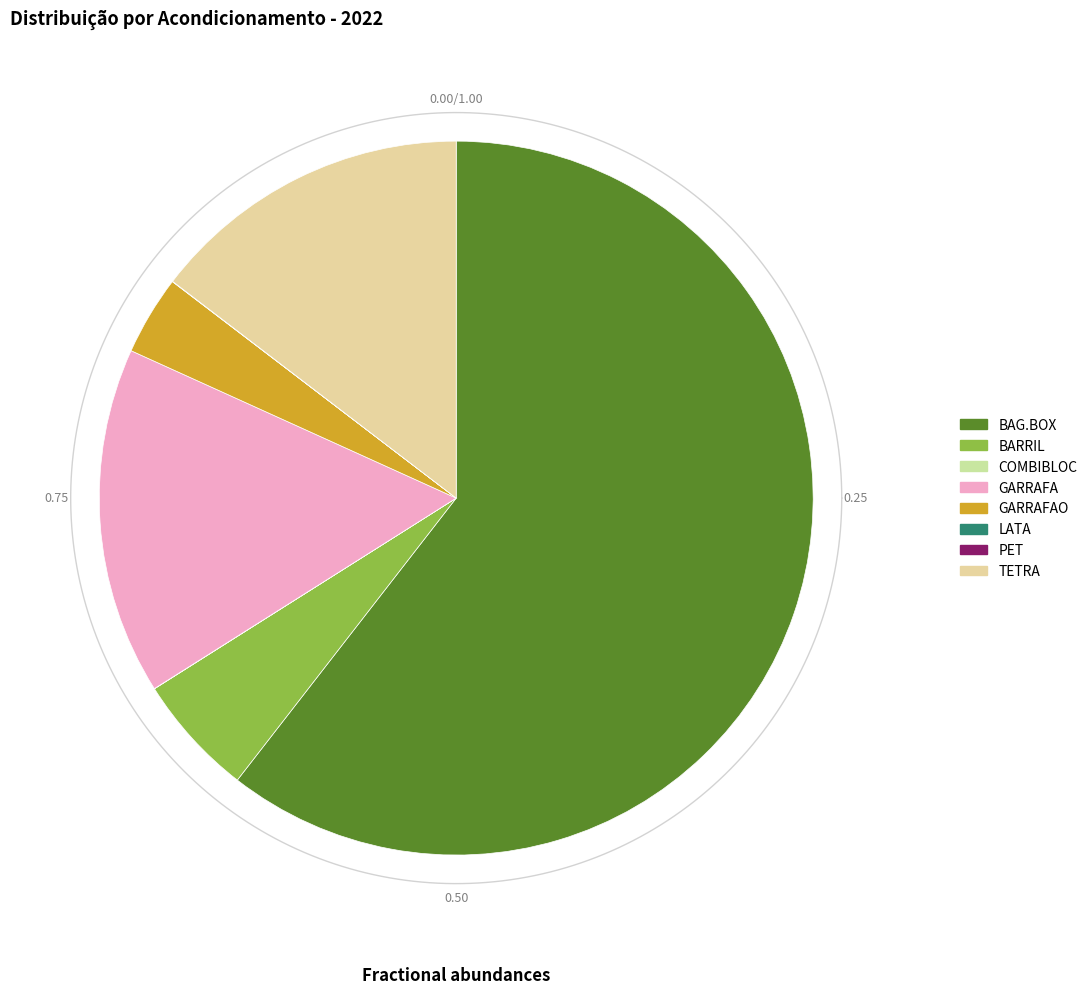

What is the change in value from BARRIL to COMBIBLOC?

-8557244